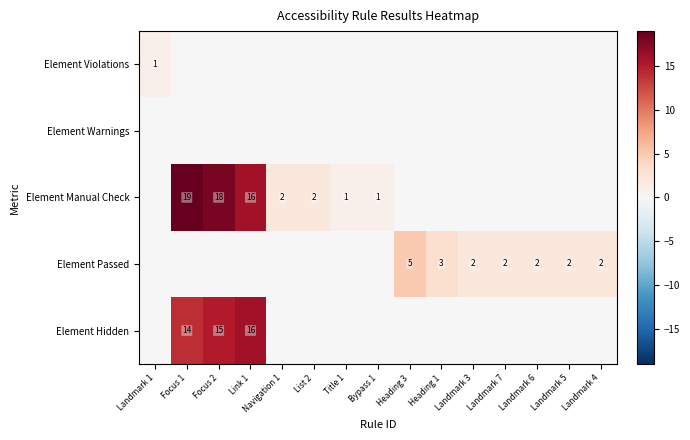

What is the spread (max minus min) of values at Link 1?

16